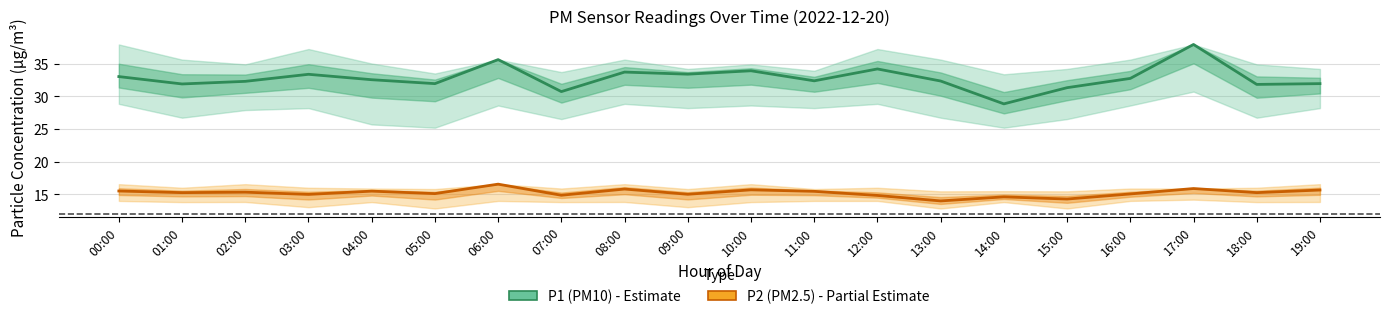

What is the approximate value of P2 (PM2.5) at 05:00?

15.1